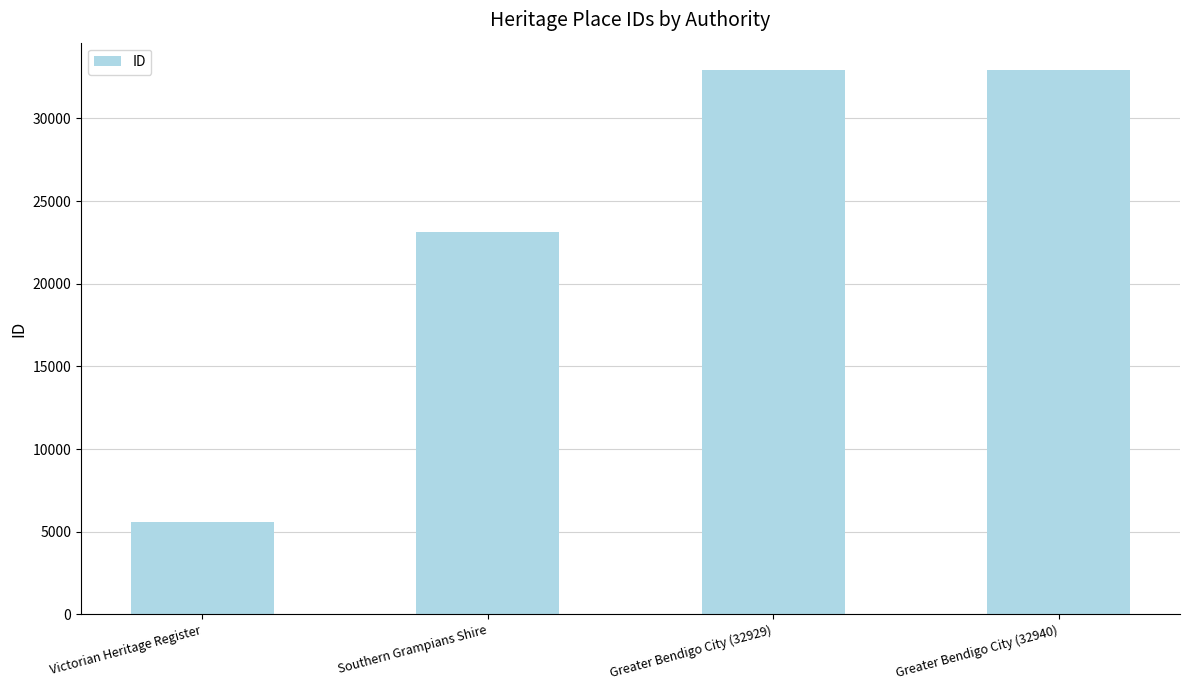

The value at Southern Grampians Shire is 23120. True or false?

True